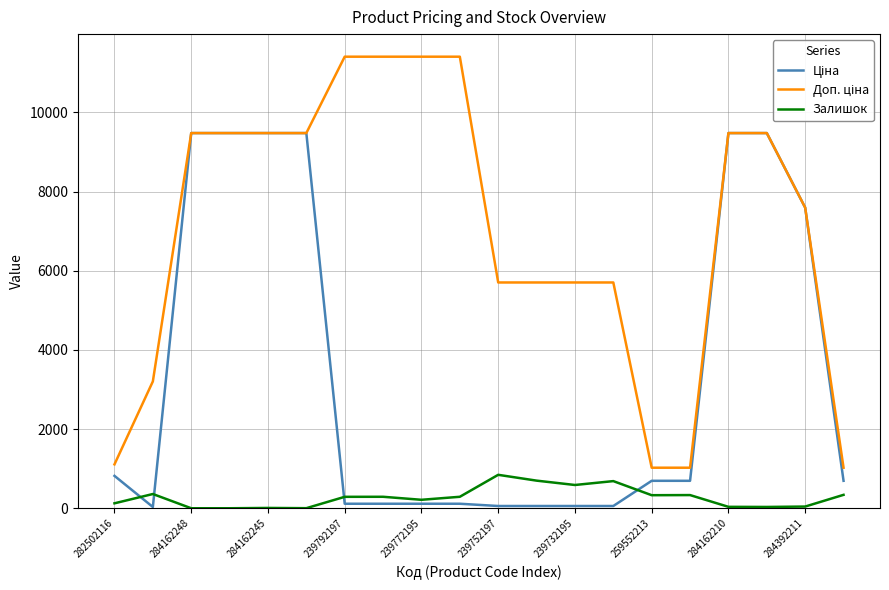

What is the highest value of the Залишок series?

845.0